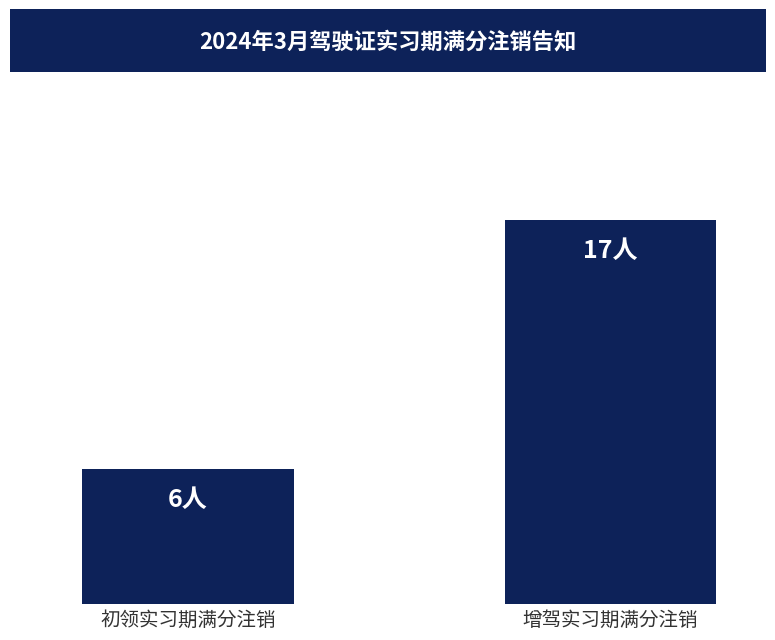

Reading left to right, extract all data points from this chart.

6	17